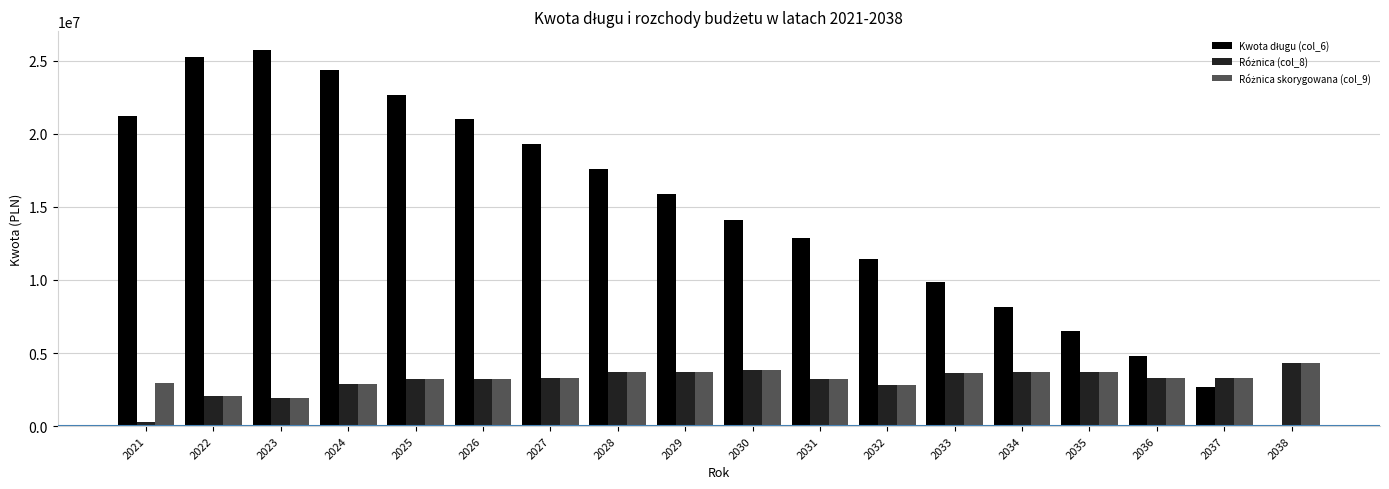

Which label corresponds to the largest value in the chart?

2023